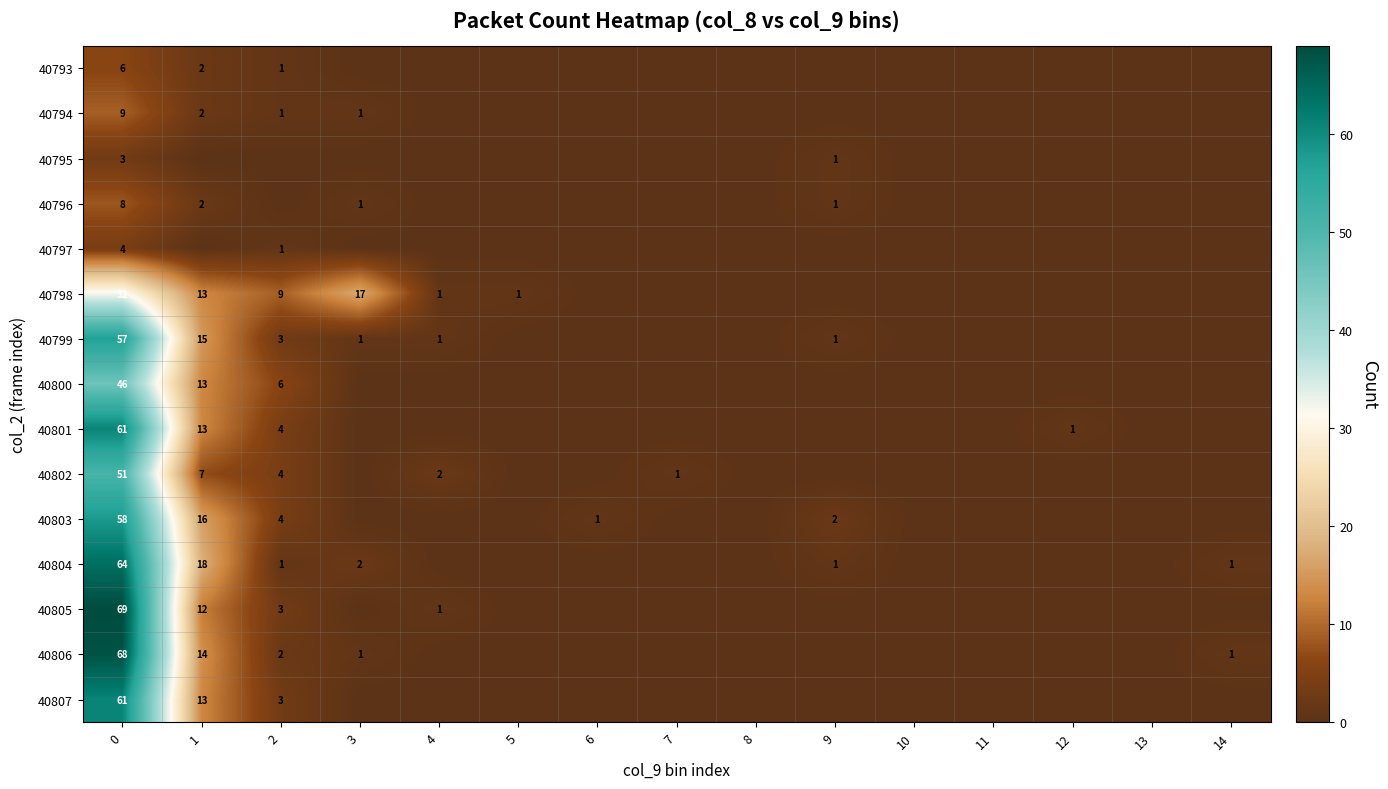

At which category does the chart reach its minimum across all series?

3